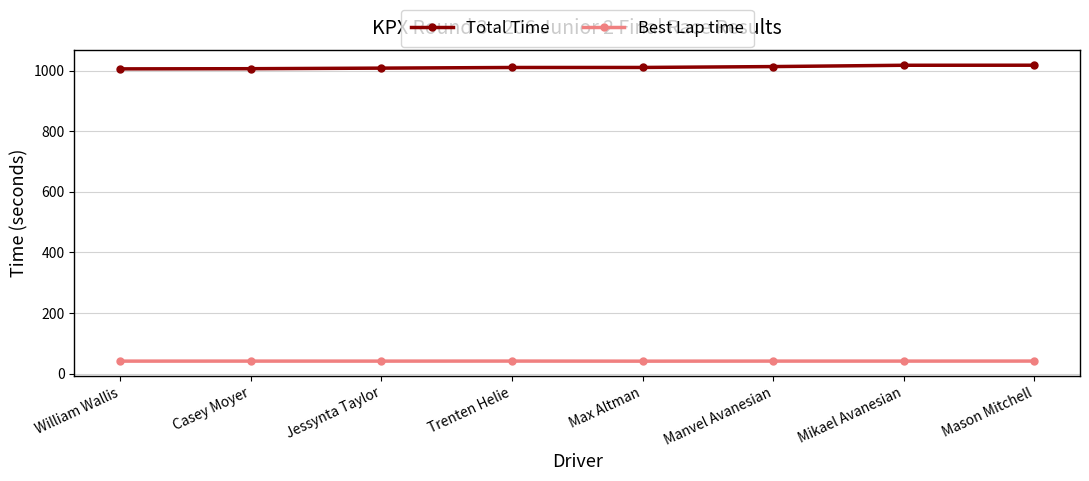

What is the spread (max minus min) of values at Trenten Helie?

969.2